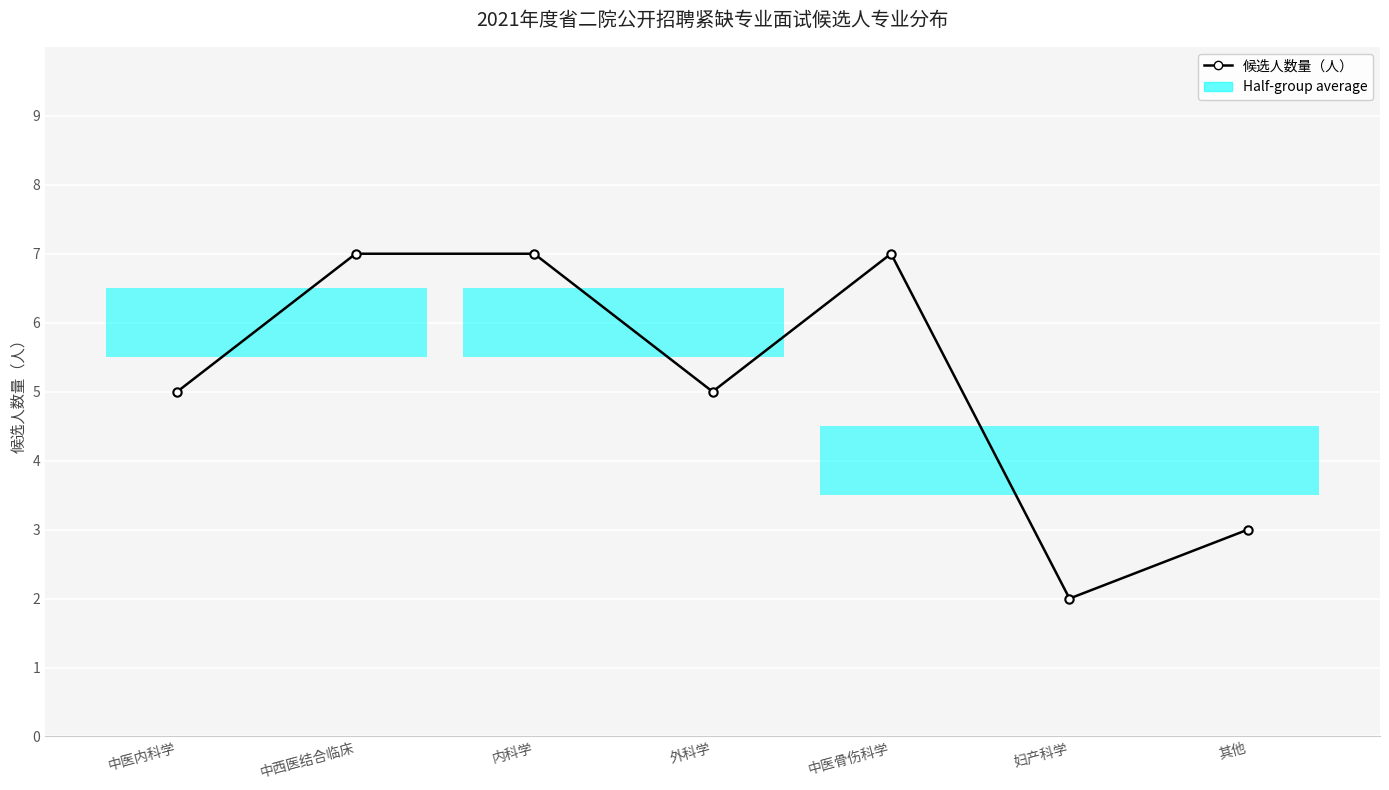

The value at 内科学 is 11. True or false?

False